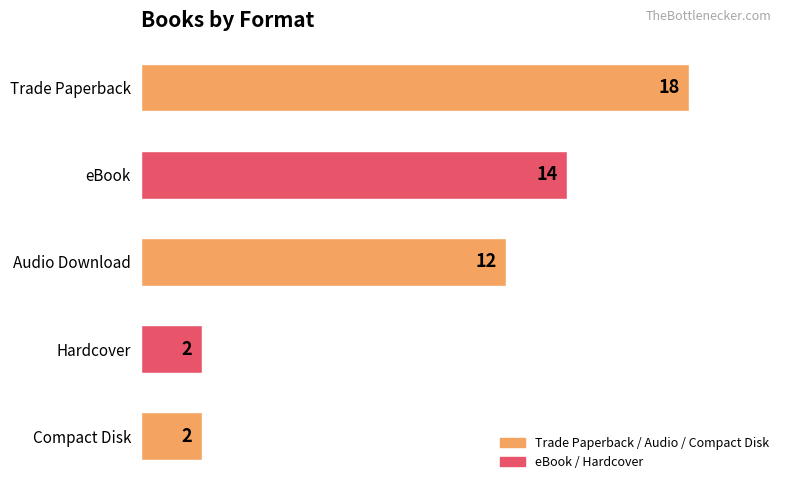

Where is the data nearest to the value 10?

Audio Download